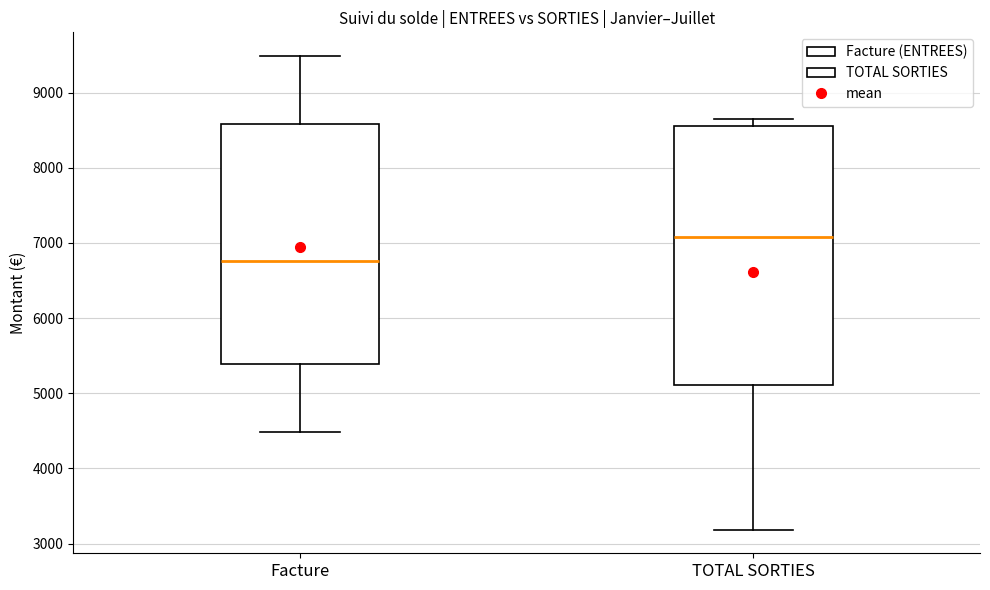

Which box's median line is the lowest?

Facture